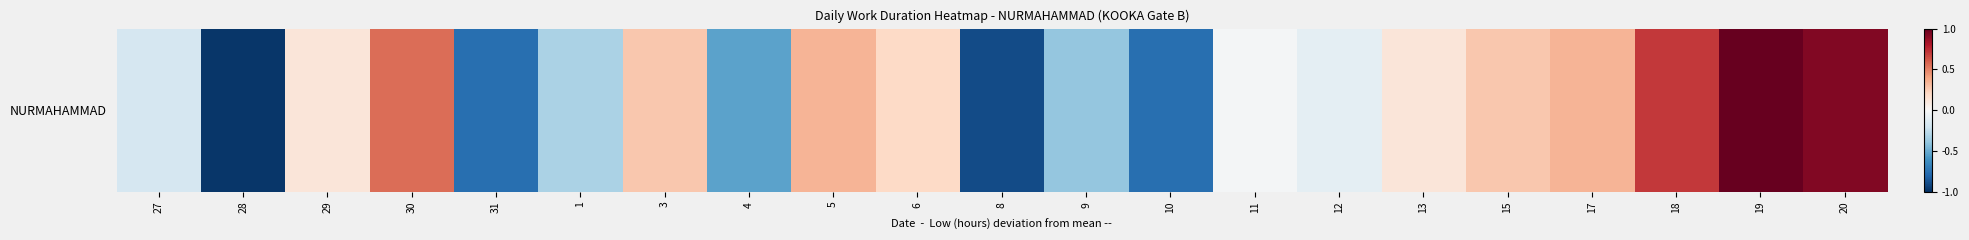

List the labels in order of value, largest first.

19, 20, 18, 30, 5, 17, 3, 15, 6, 29, 13, 11, 12, 27, 1, 9, 4, 31, 10, 8, 28